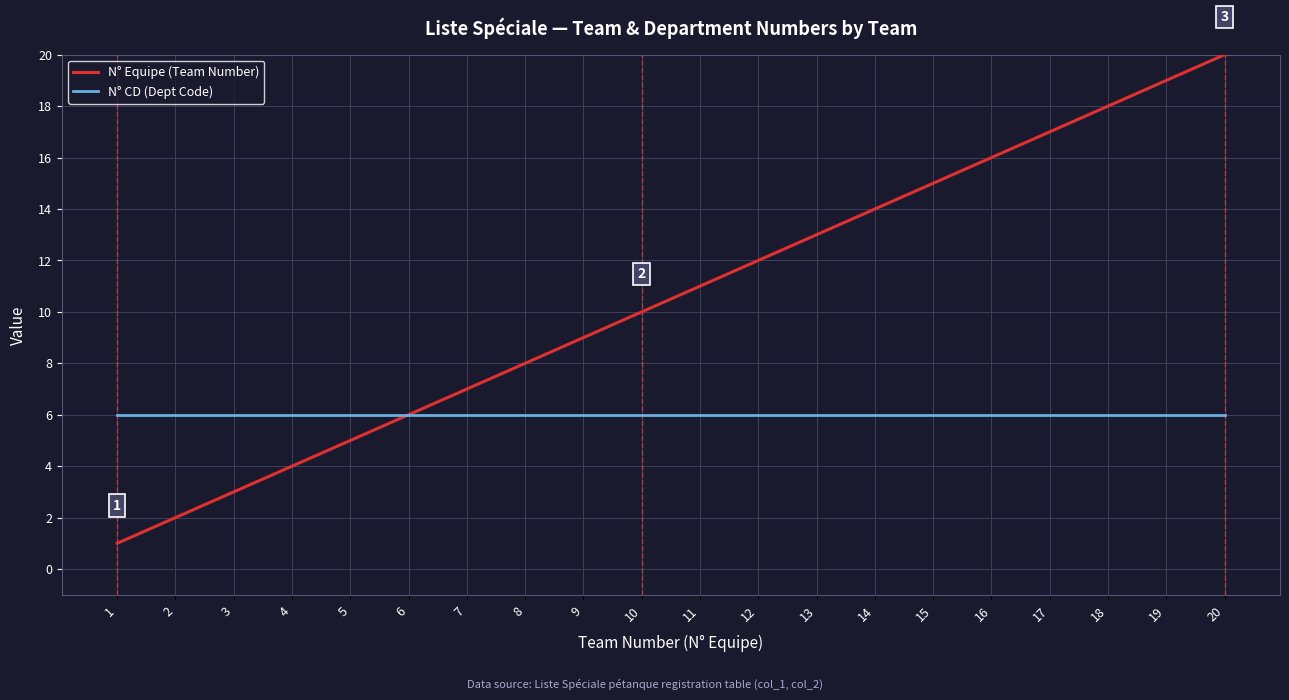

Count the number of categories in the chart.

20